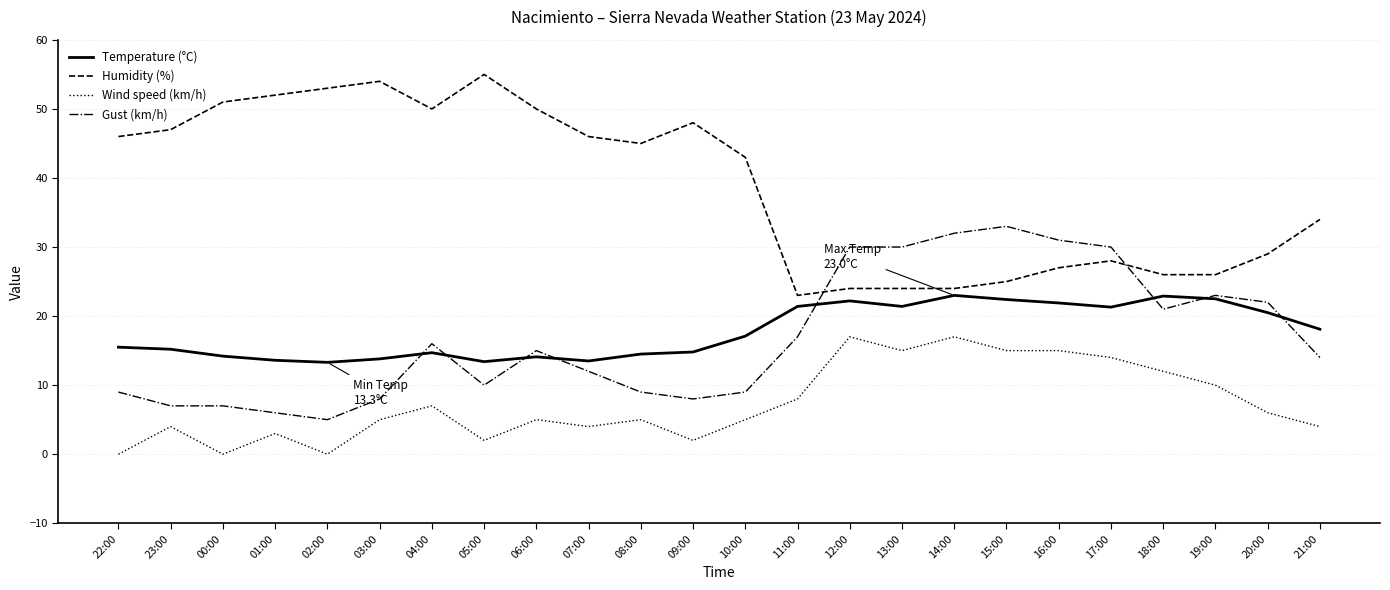

Does the chart have visible grid lines?

Yes